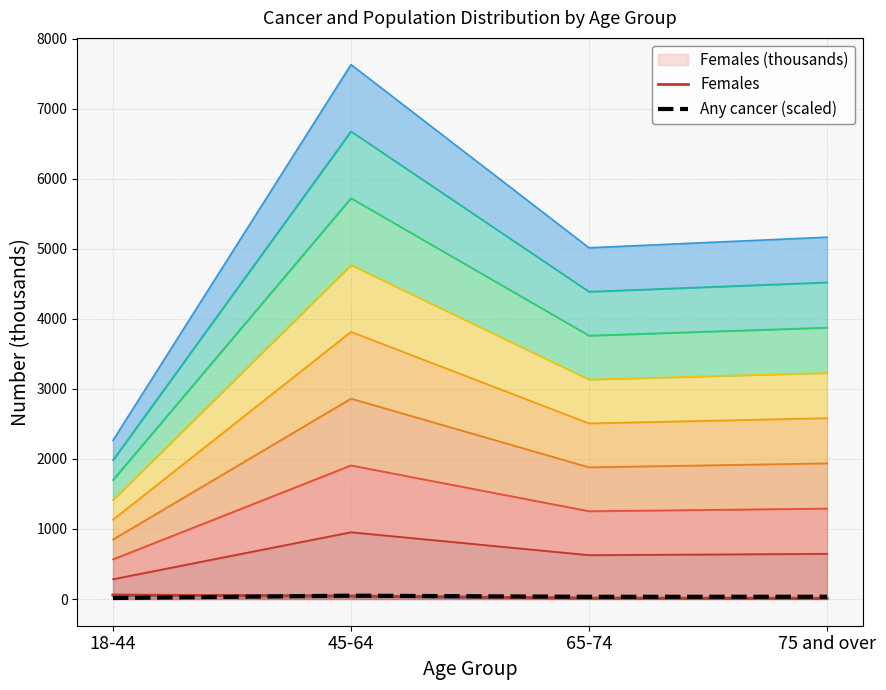

What is the sum of all Any cancer (scaled) values?

125.6